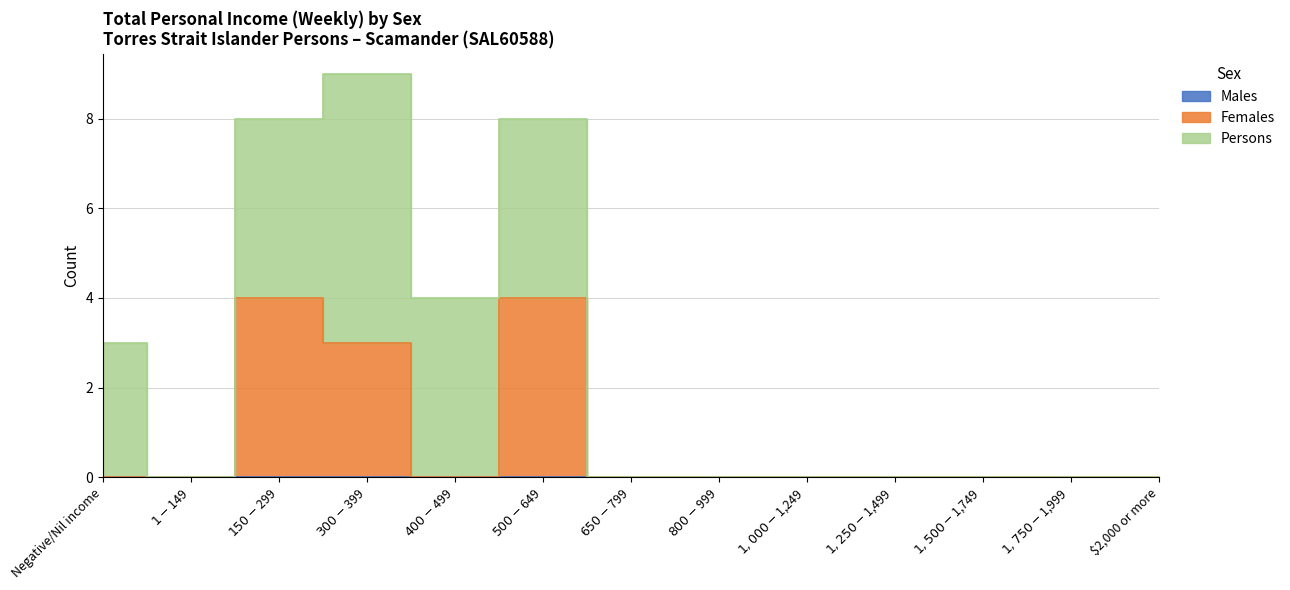

At which category is the sum across all series the highest?

$300-$399